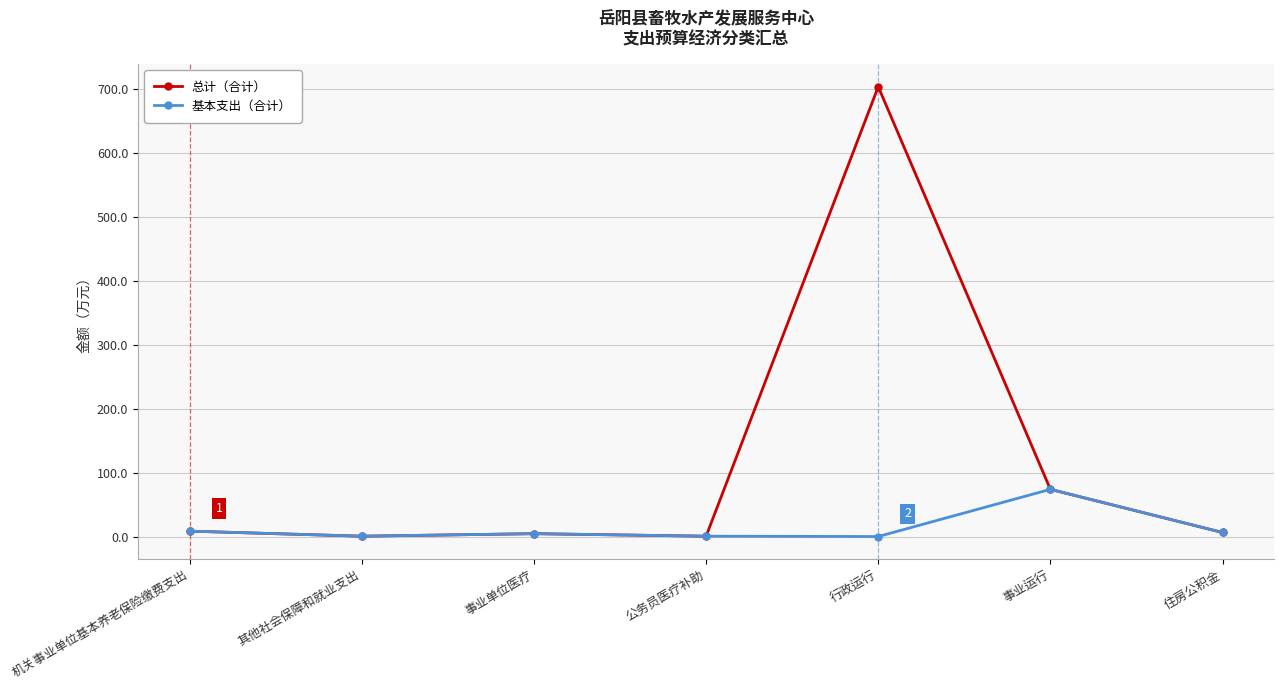

The 基本支出（合计） series shows 0.5 at 公务员医疗补助. True or false?

True